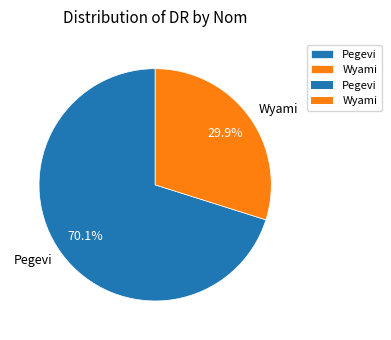

What percentage is NOT represented by Wyami?

70.1%